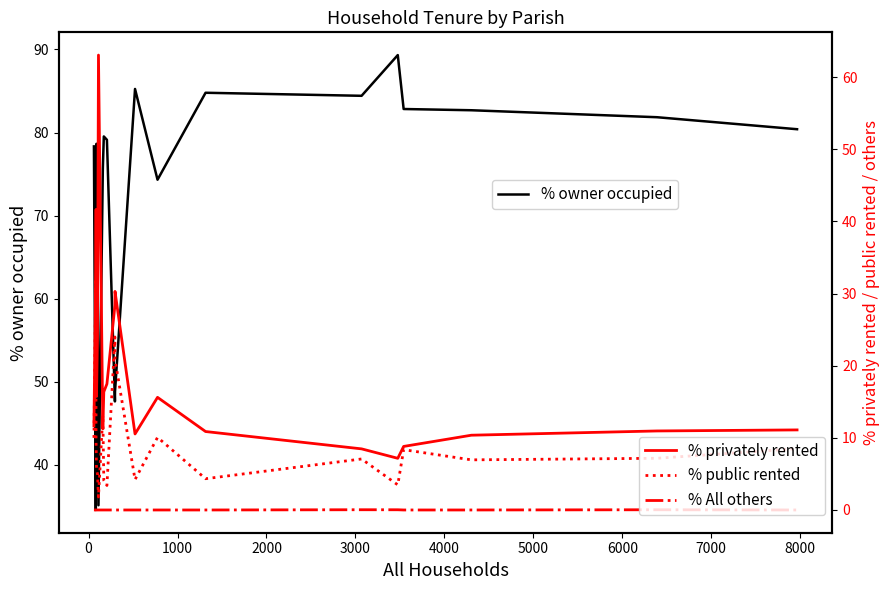

How many series are shown in this chart?

4